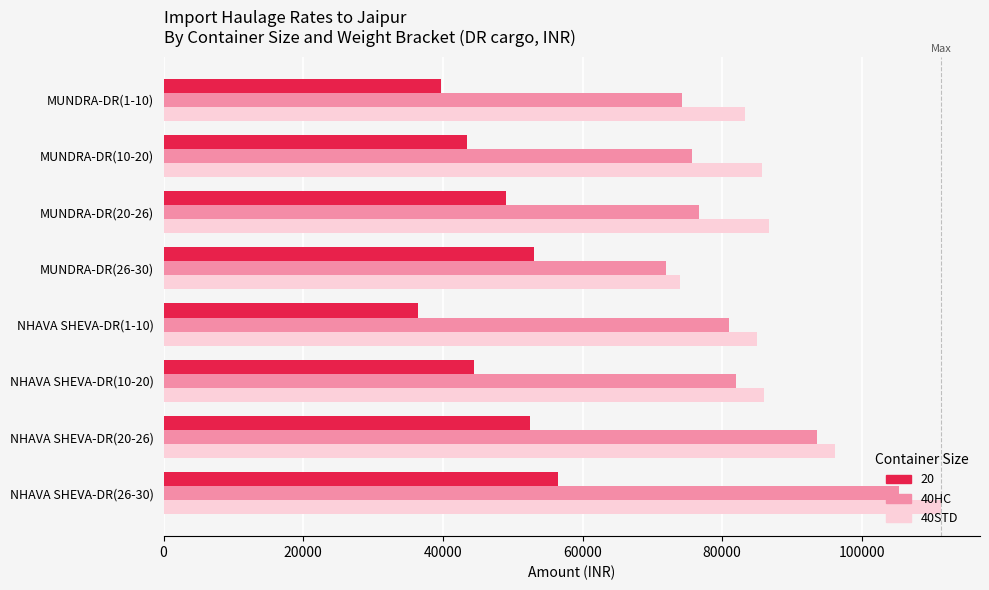

List the series in order of their peak value, lowest first.

20, 40HC, 40STD